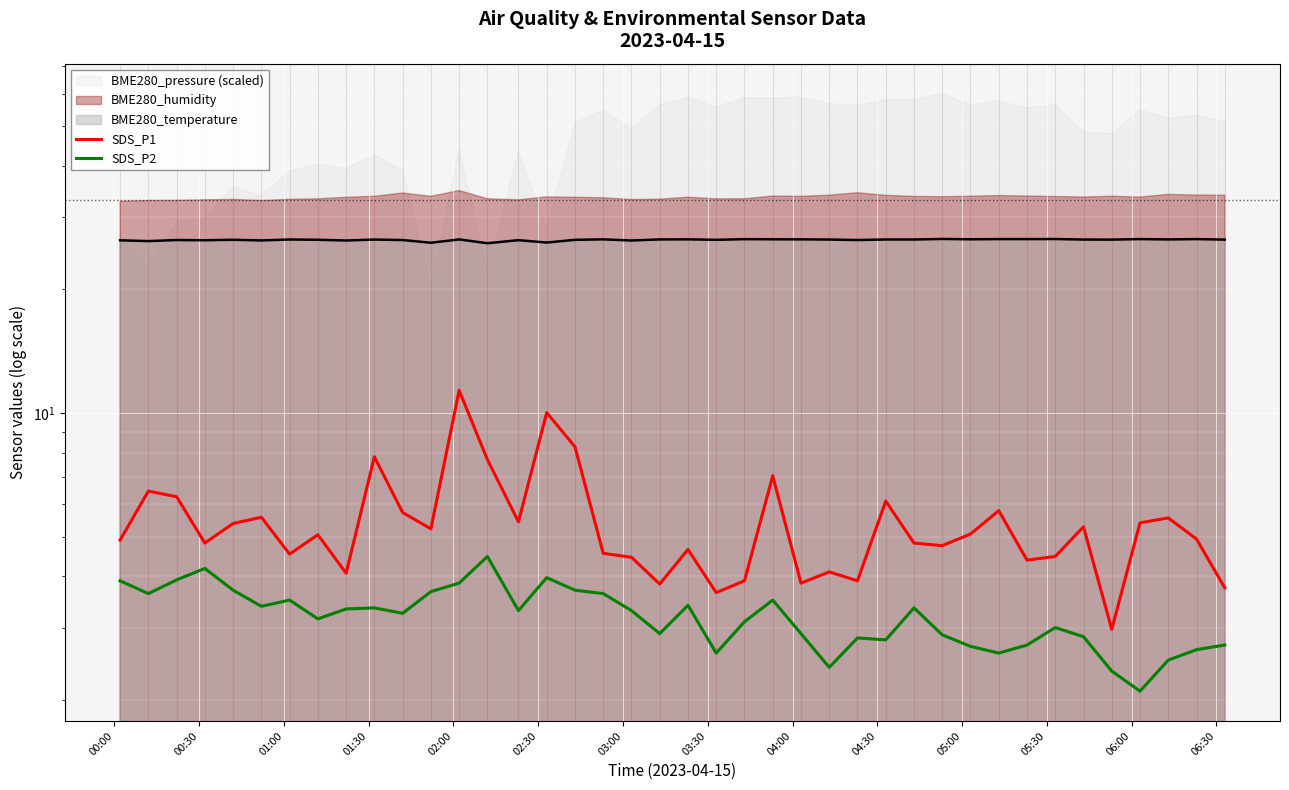

The value of SDS_P1 at 30 is 2.2. True or false?

False